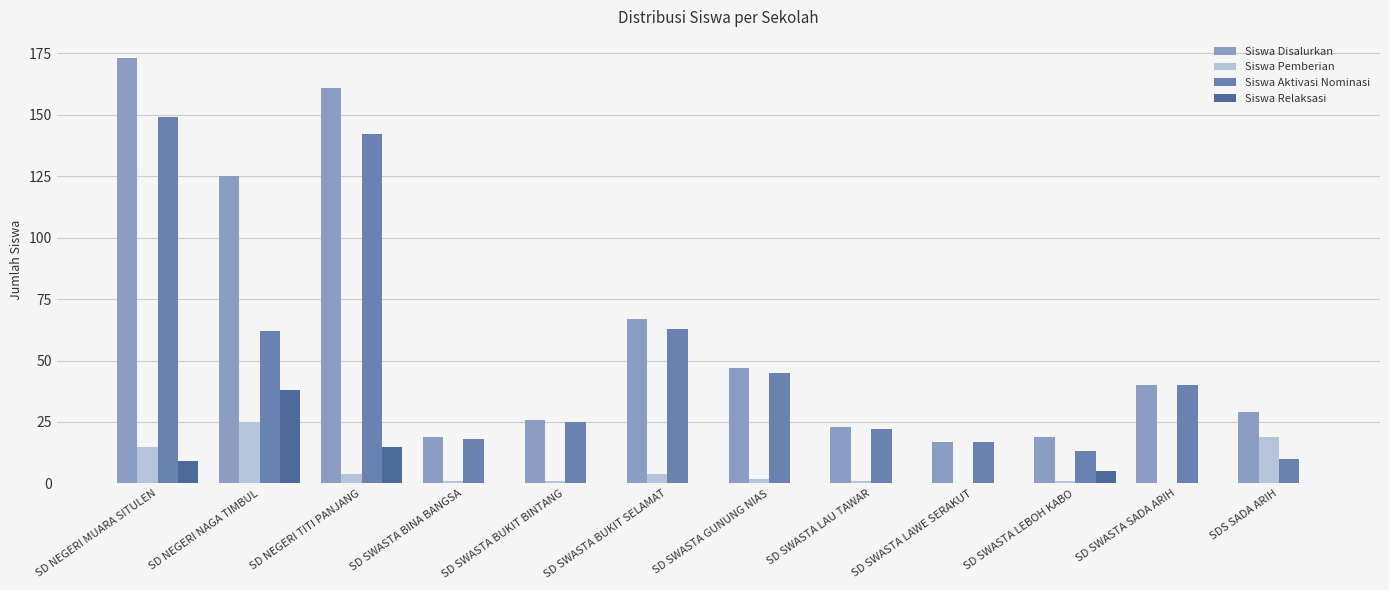

Count the number of categories in the chart.

12